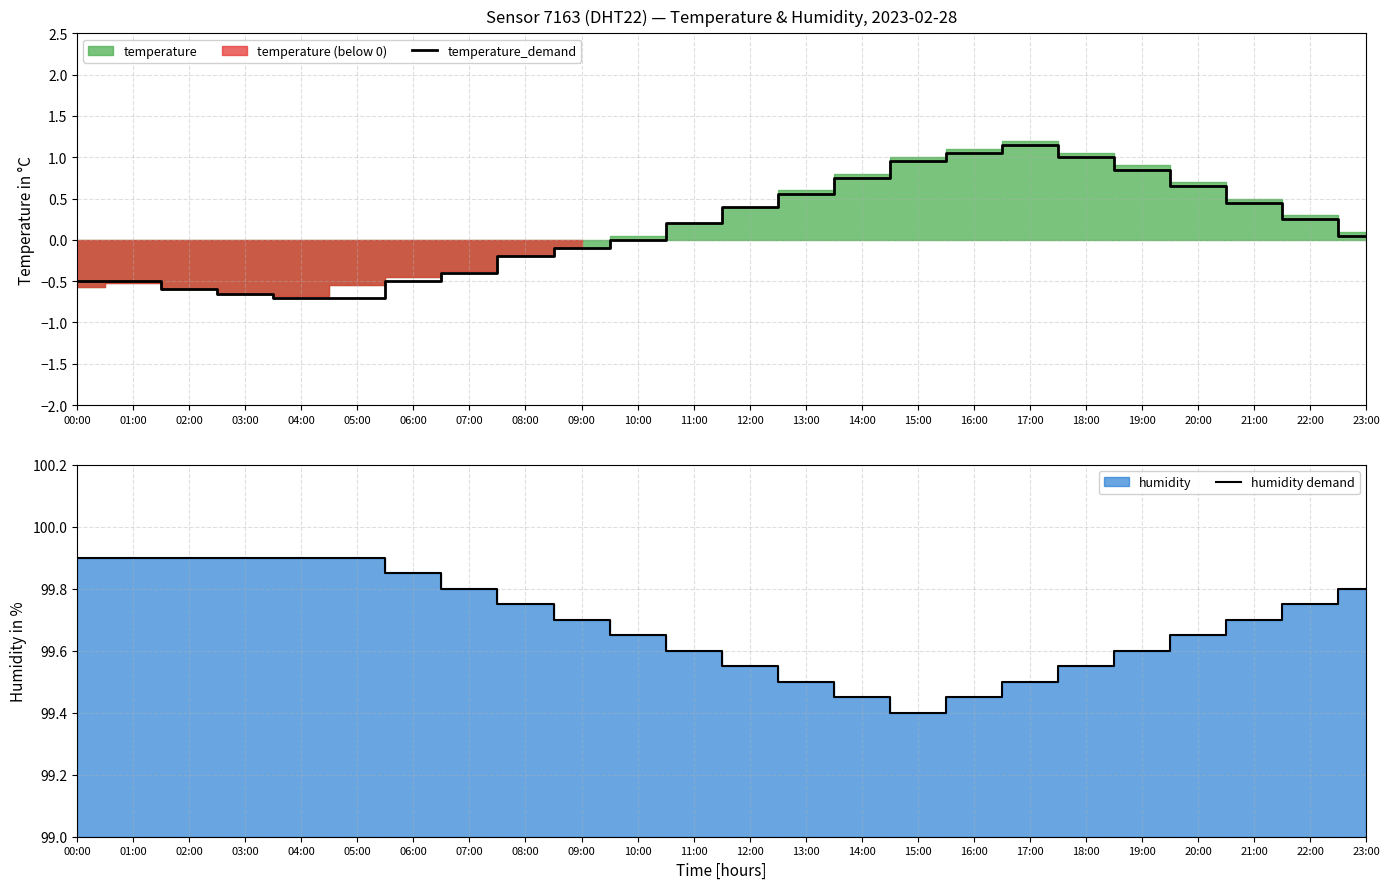

Between 23:00 and 18:00, which is larger?

18:00